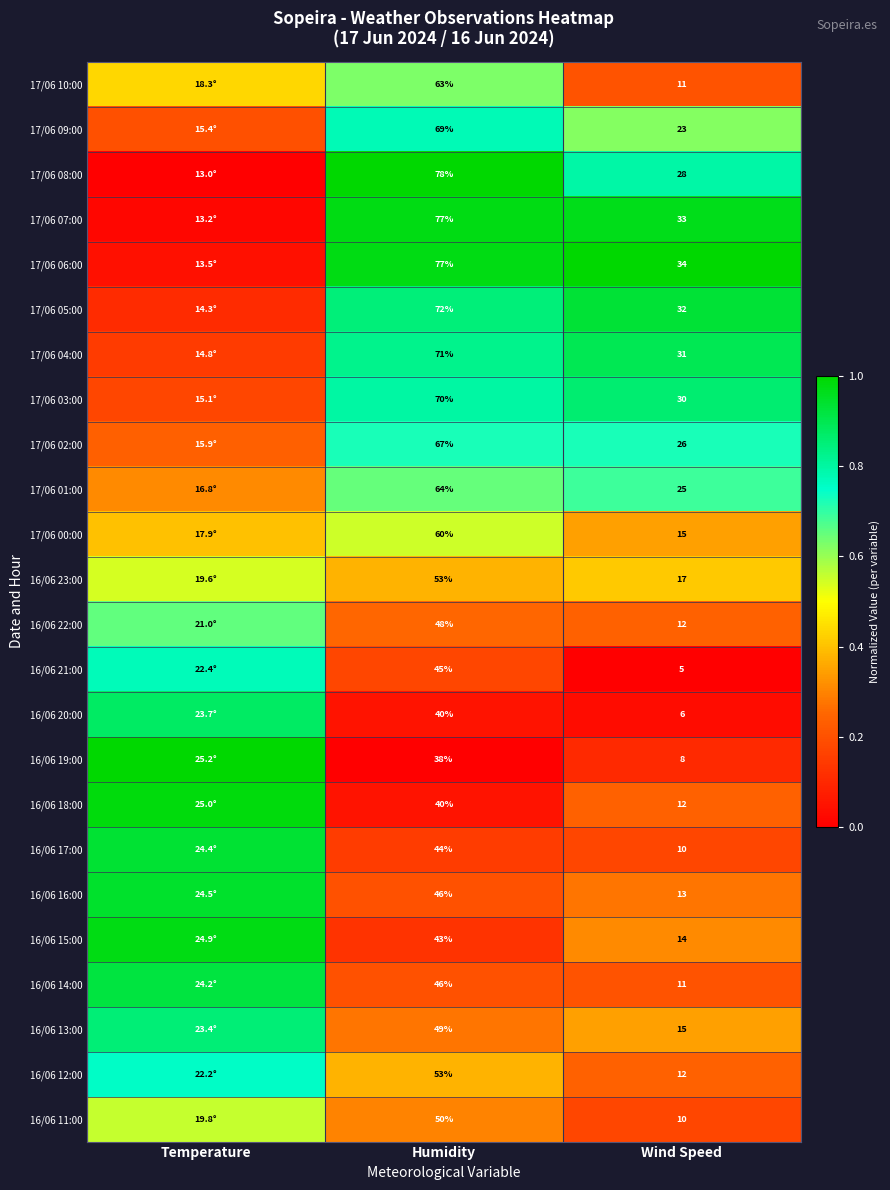

At how many categories does at least one series exceed 0?

3